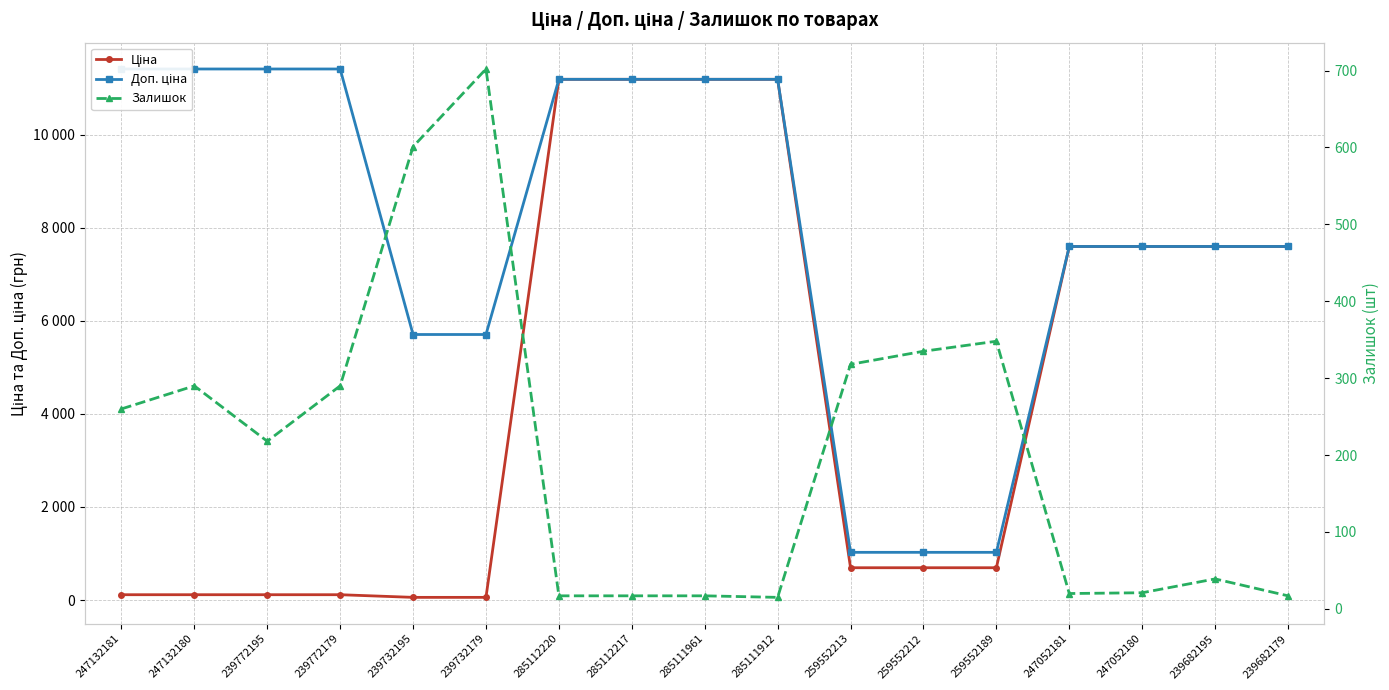

Which series changed the most between 247132180 and 259552189?

Доп. ціна